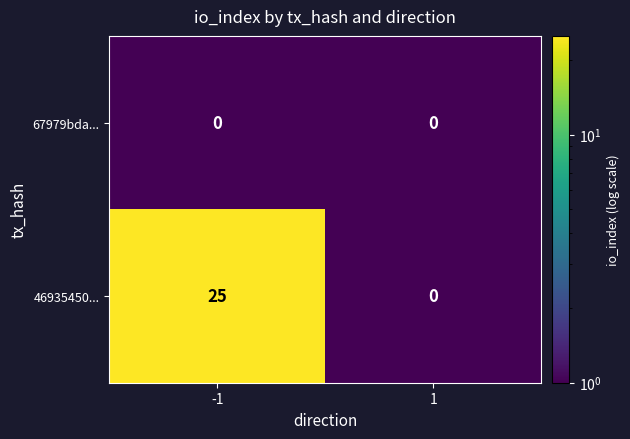

Rank the series by their average value, from highest to lowest.

46935450..., 67979bda...